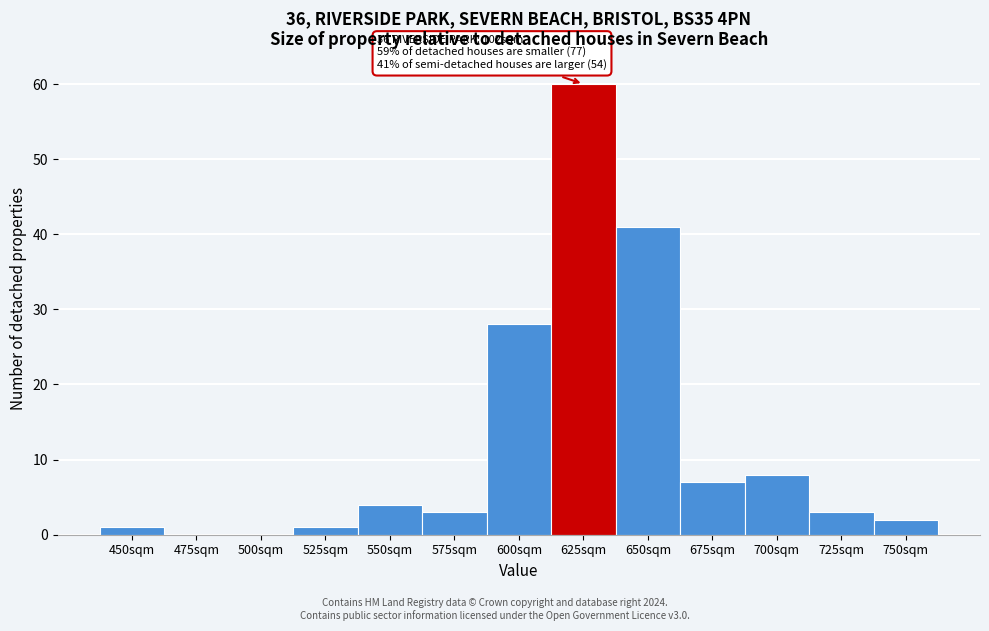

Reading right to left, extract all data points from this chart.

750sqm=2	725sqm=3	700sqm=8	675sqm=7	650sqm=41	625sqm=60	600sqm=28	575sqm=3	550sqm=4	525sqm=1	500sqm=0	475sqm=0	450sqm=1